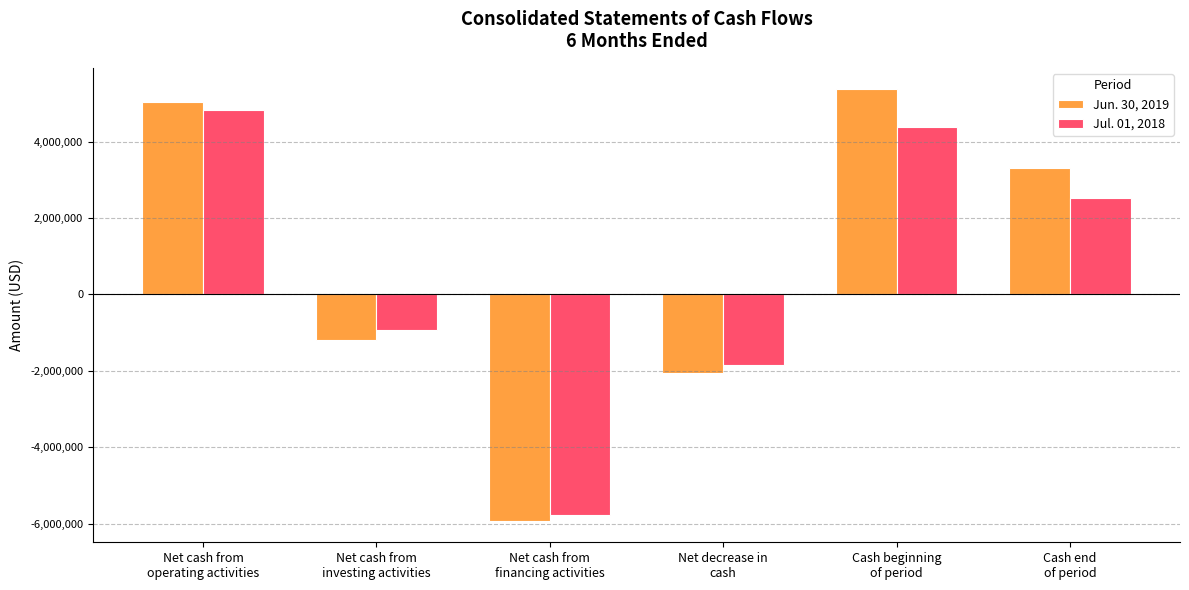

What is the value of the Jun. 30, 2019 bar at the 6th from the left?

3305200